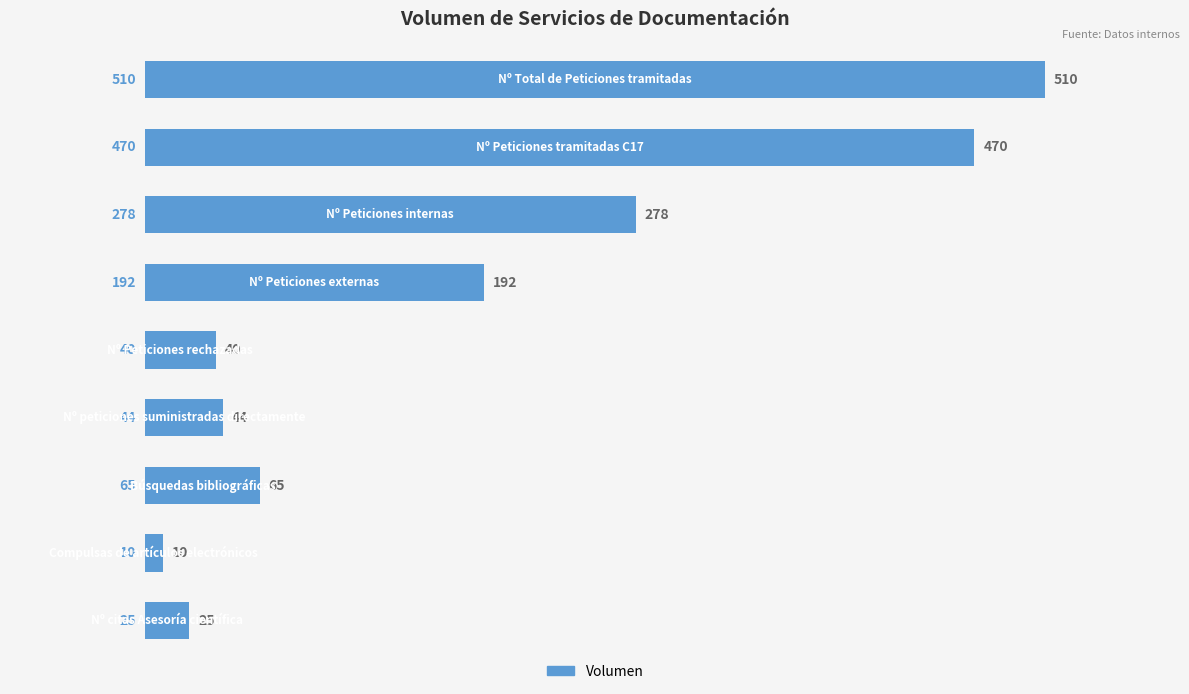

What is the value of the 2nd bar from the top?

470